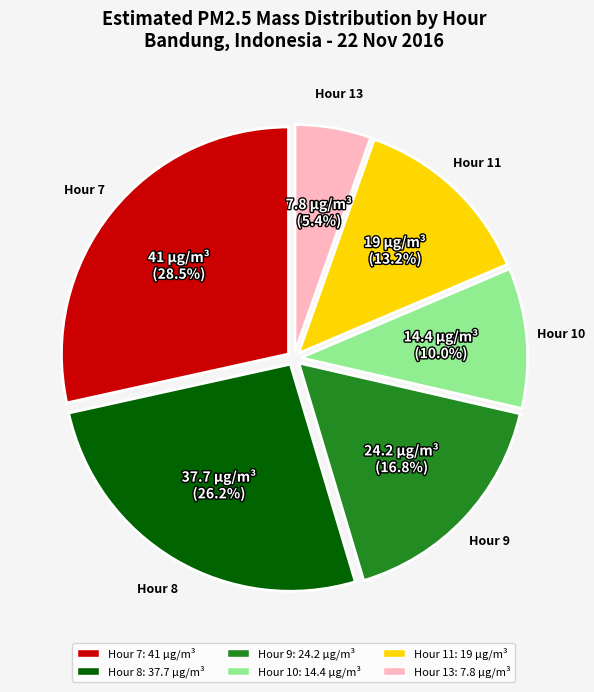

To the nearest percent, what is the difference between the Hour 13 and Hour 11 slice percentages?

8%